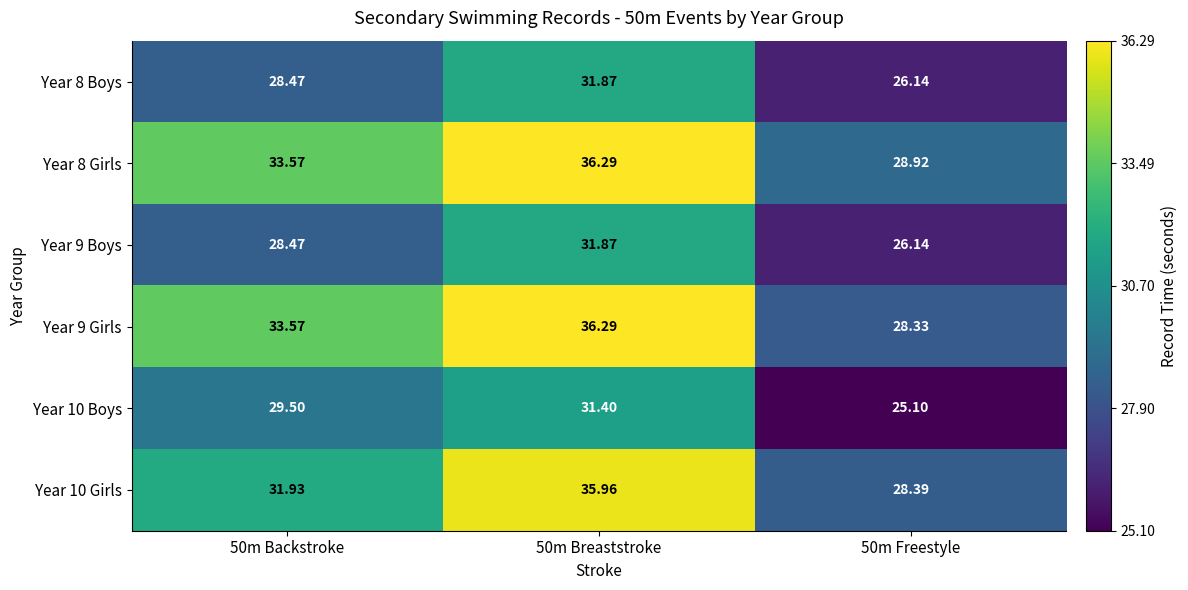

Is the value of Year 8 Girls at 50m Freestyle greater than the value of Year 8 Boys at 50m Backstroke?

Yes